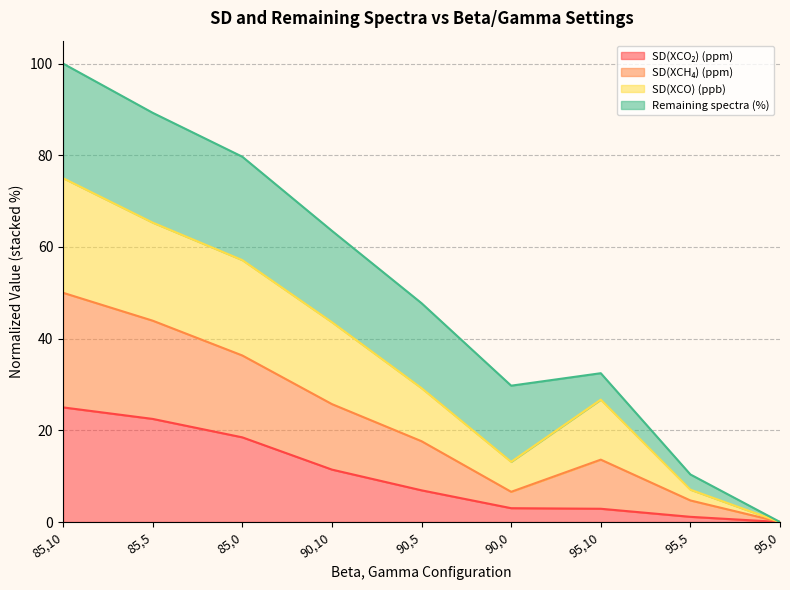

Does the chart have visible grid lines?

Yes